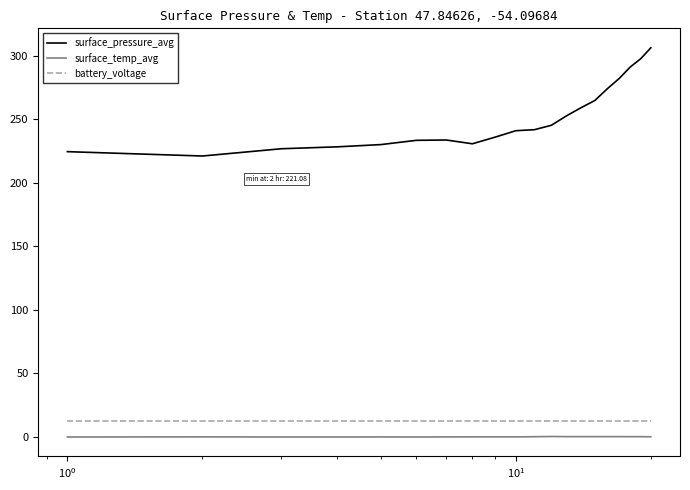

What is the minimum value for surface_temp_avg?

-0.3